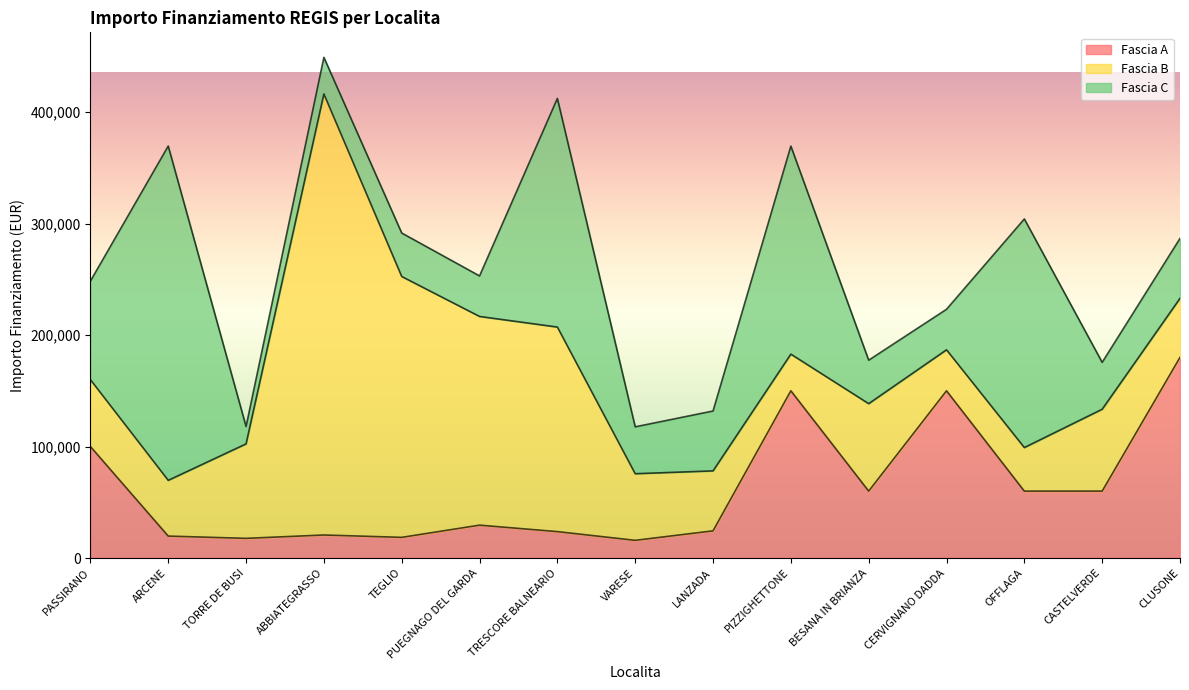

What position from the right is OFFLAGA?

3